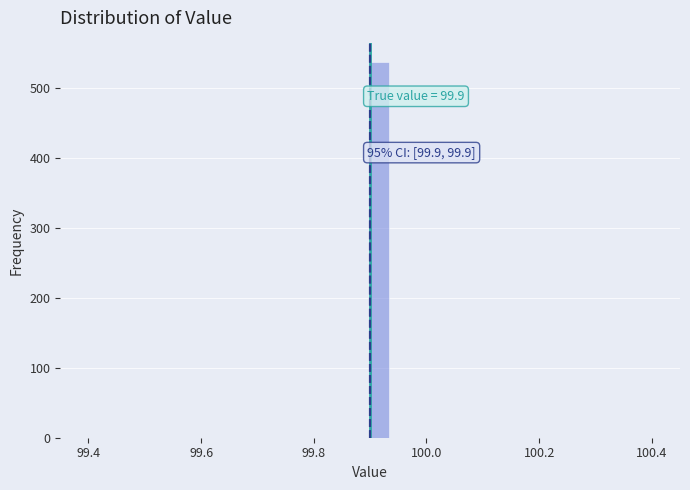

Read against the x-axis, roughly where is the centre of the tallest bar?

99.92